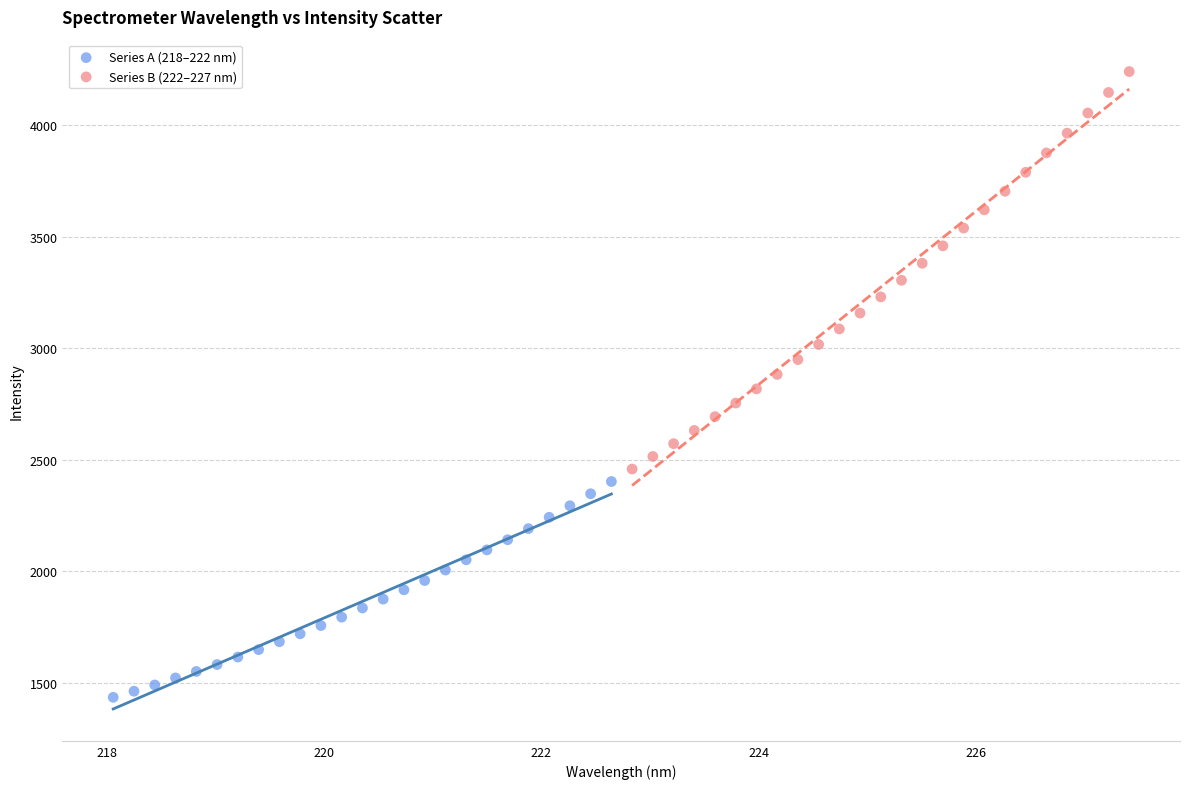

Which series contains the lowest Y value?

Series A (218–222 nm)